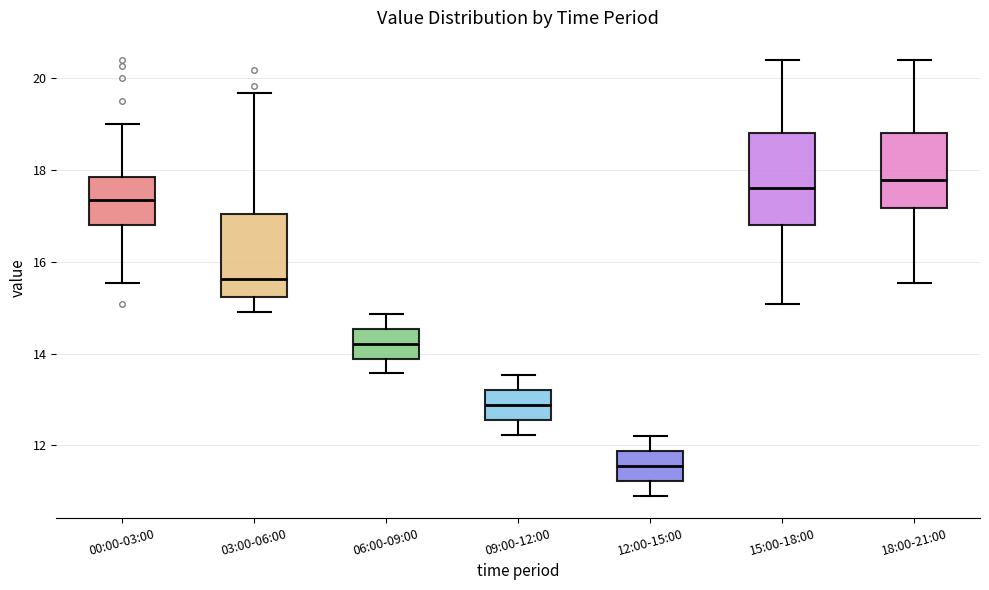

Reading left to right, read every box against the y-axis: the position of its median line, the range the box covers, and the ends of its whiskers. The values are not printed on the chart, so give them approximately, as read against the axis.

00:00-03:00: median 17.4, box 16.8 to 17.8, whiskers 15.6 to 19.0
03:00-06:00: median 15.6, box 15.2 to 17.0, whiskers 15.0 to 19.6
06:00-09:00: median 14.2, box 13.8 to 14.6, whiskers 13.6 to 14.8
09:00-12:00: median 12.8, box 12.6 to 13.2, whiskers 12.2 to 13.6
12:00-15:00: median 11.6, box 11.2 to 11.8, whiskers 11.0 to 12.2
15:00-18:00: median 17.6, box 16.8 to 18.8, whiskers 15.0 to 20.4
18:00-21:00: median 17.8, box 17.2 to 18.8, whiskers 15.6 to 20.4